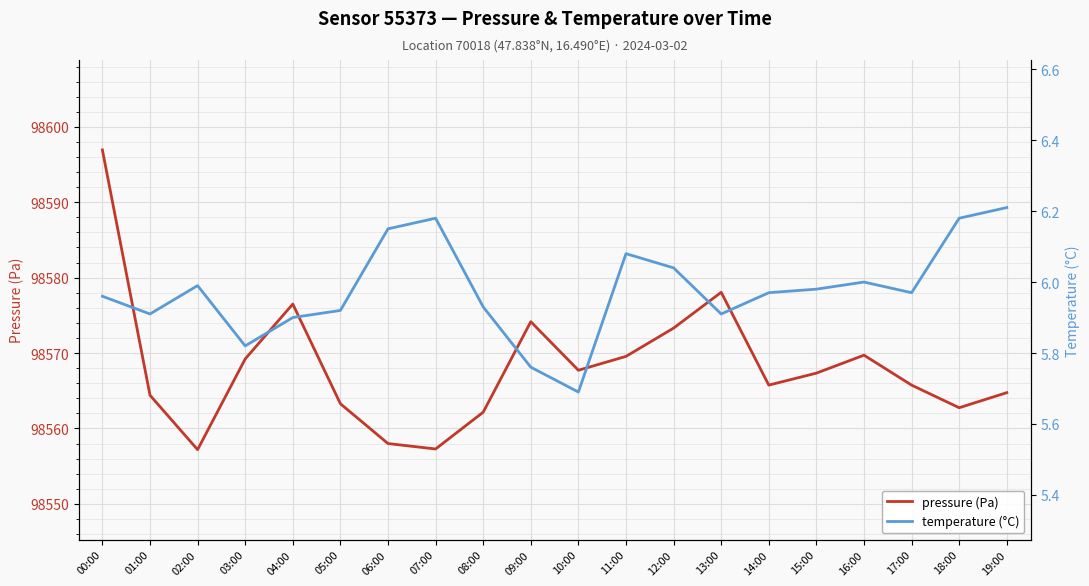

What is the label of the 11th point from the right?

09:00